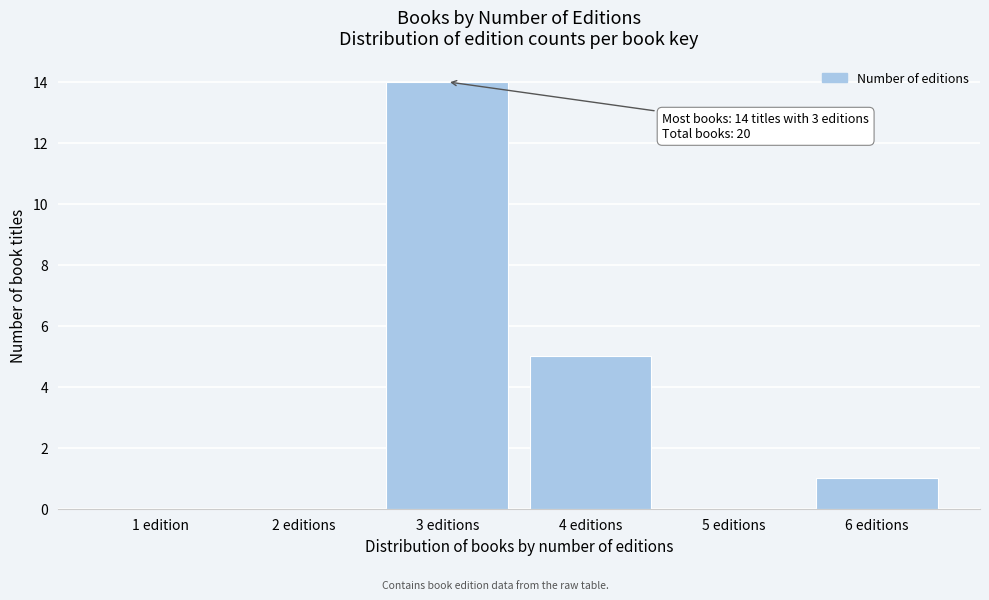

Reading right to left, transcribe all the data shown in this chart.

6 editions=1	5 editions=0	4 editions=5	3 editions=14	2 editions=0	1 edition=0